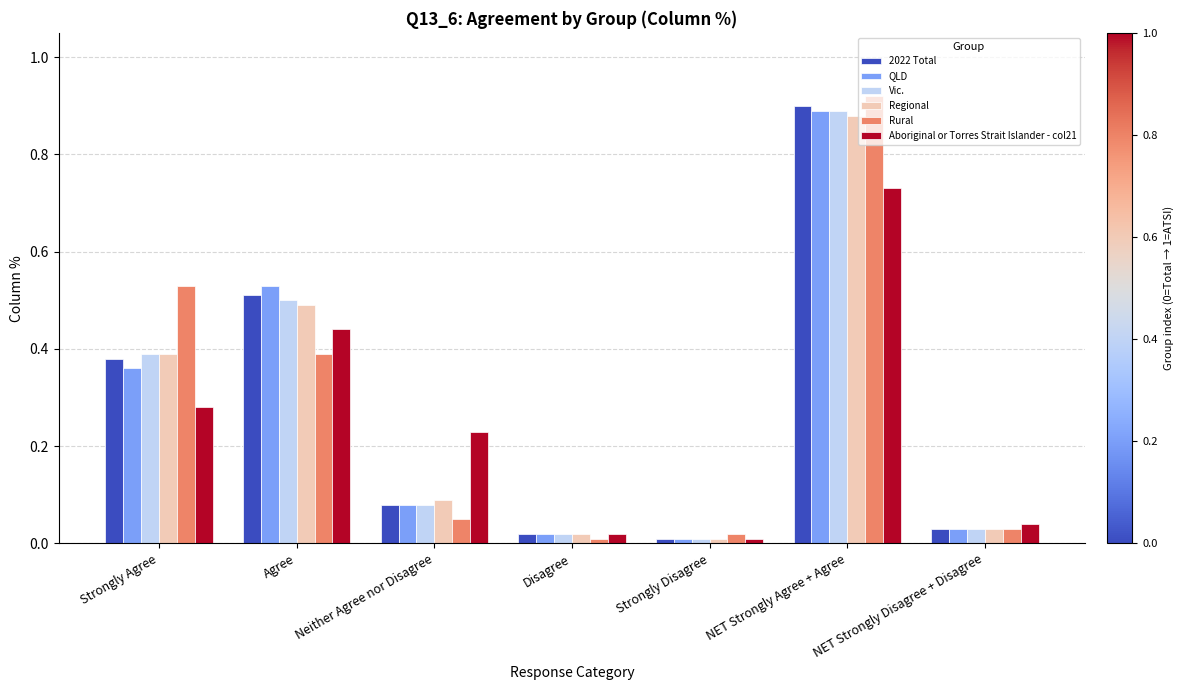

The value of Vic. at Agree is 0.5. True or false?

True